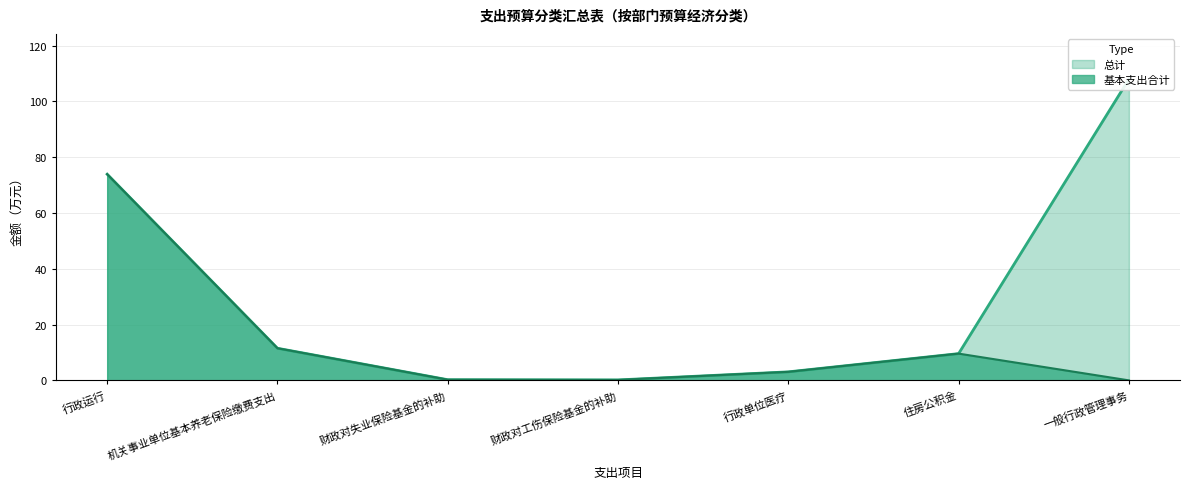

True or false: 基本支出合计 and 总计 cross at least once.

False